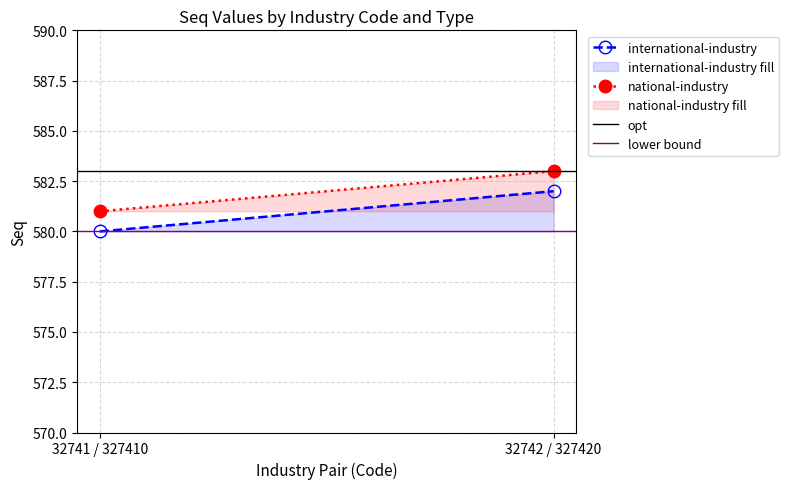

What is the greatest value displayed?

583